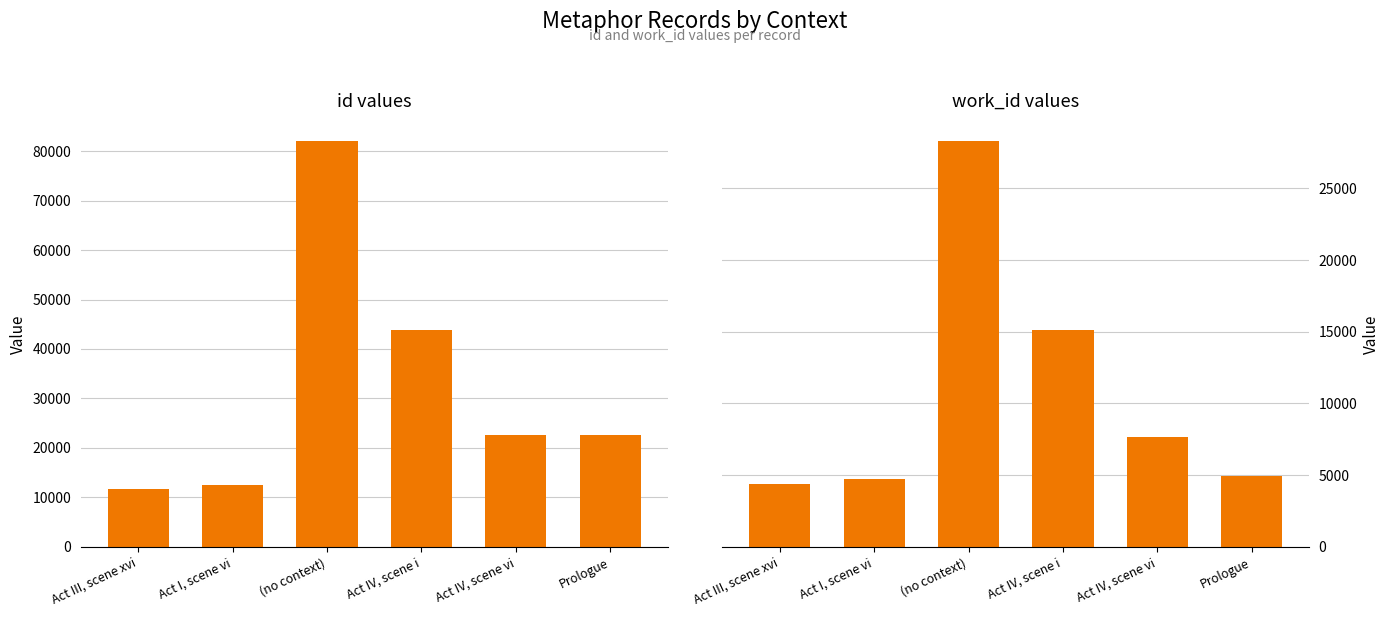

How many bars are there in total?

12